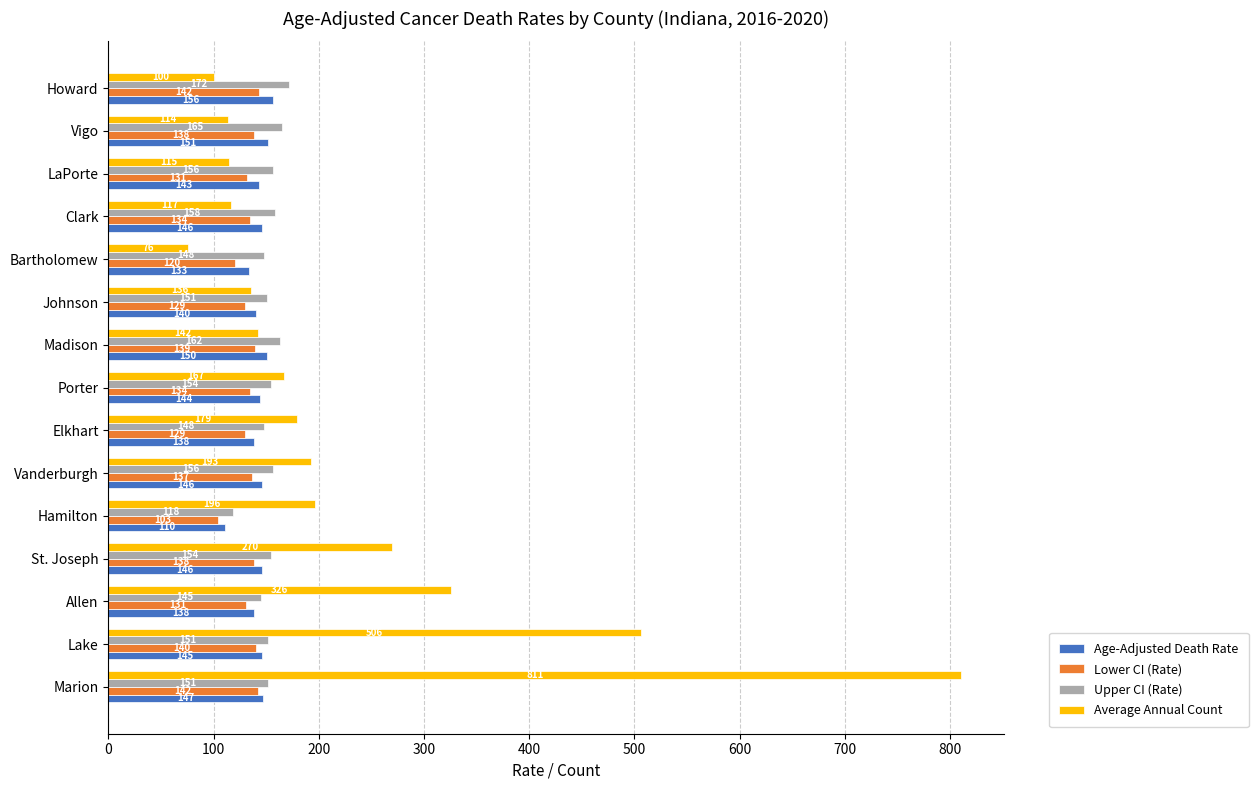

What is the sum of all Age-Adjusted Death Rate values?

2140.0